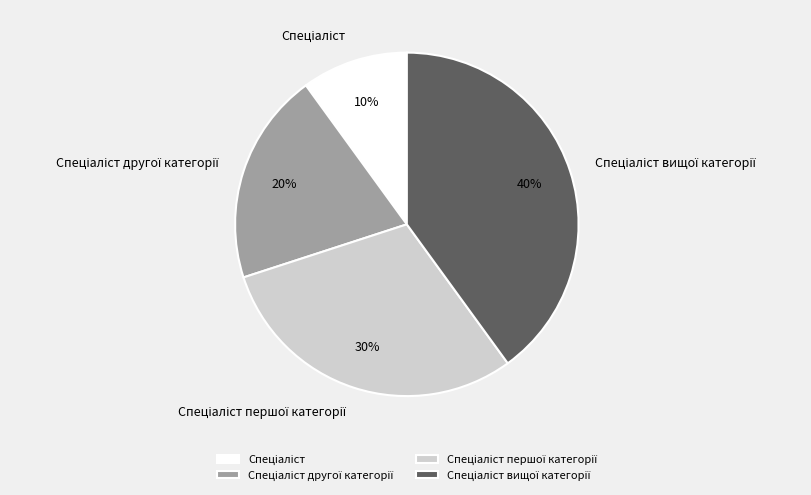

To the nearest percent, what is the average slice percentage?

25%